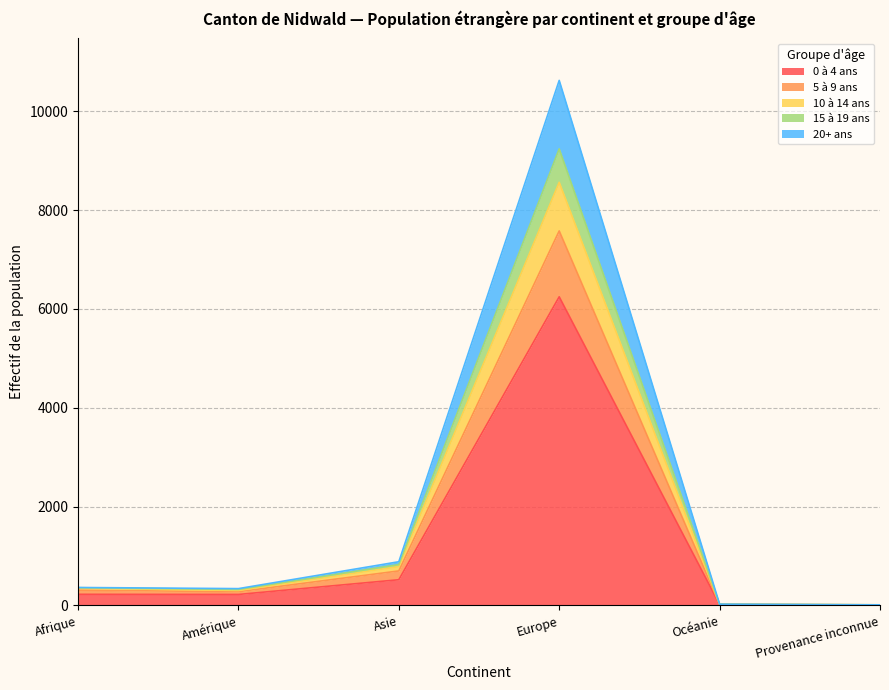

At which category is the sum across all series the highest?

Europe